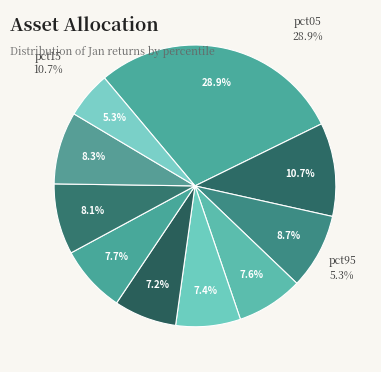

Is there a majority slice in this chart?

No